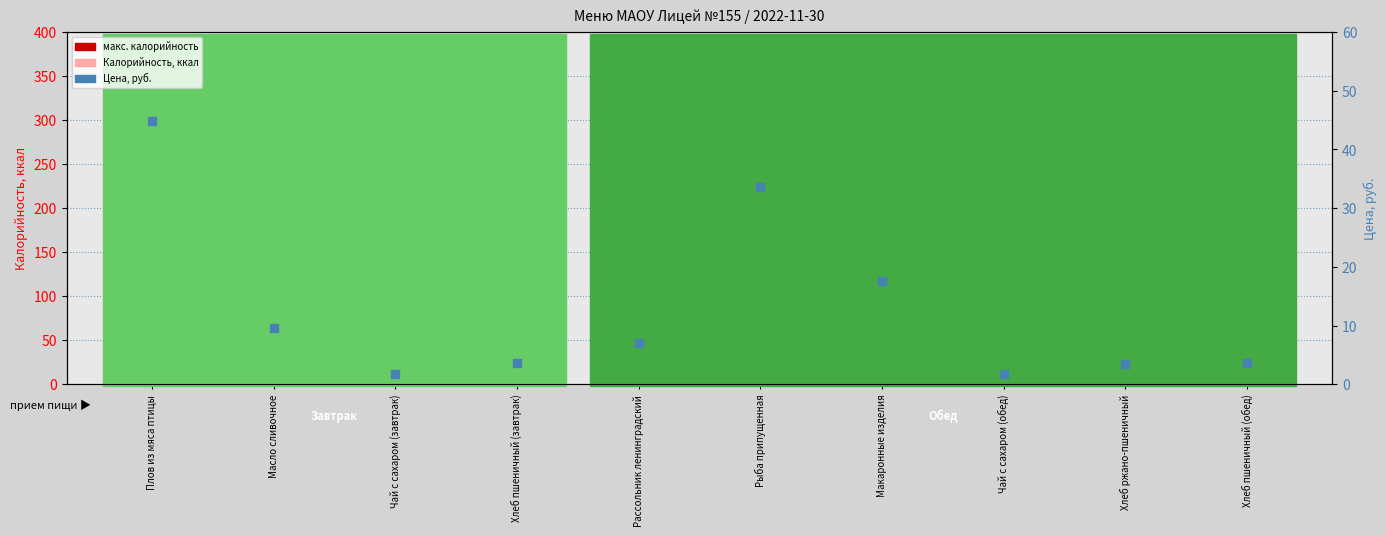

Is the value of Цена, руб. at Хлеб пшеничный (обед) greater than the value of Калорийность, ккал at Масло сливочное?

No